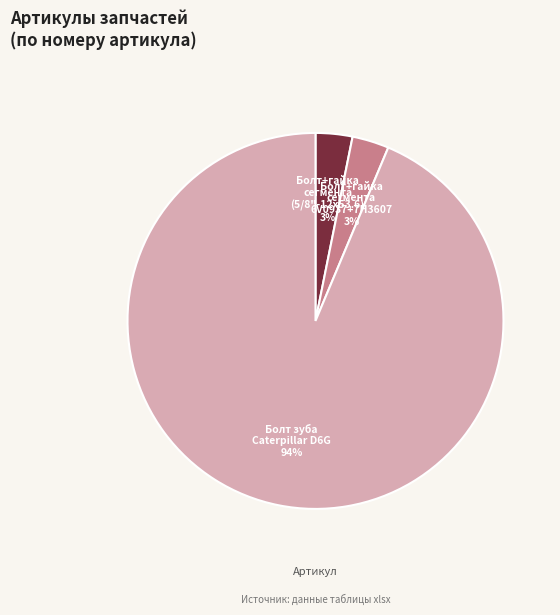

Does any single category account for the majority?

Yes